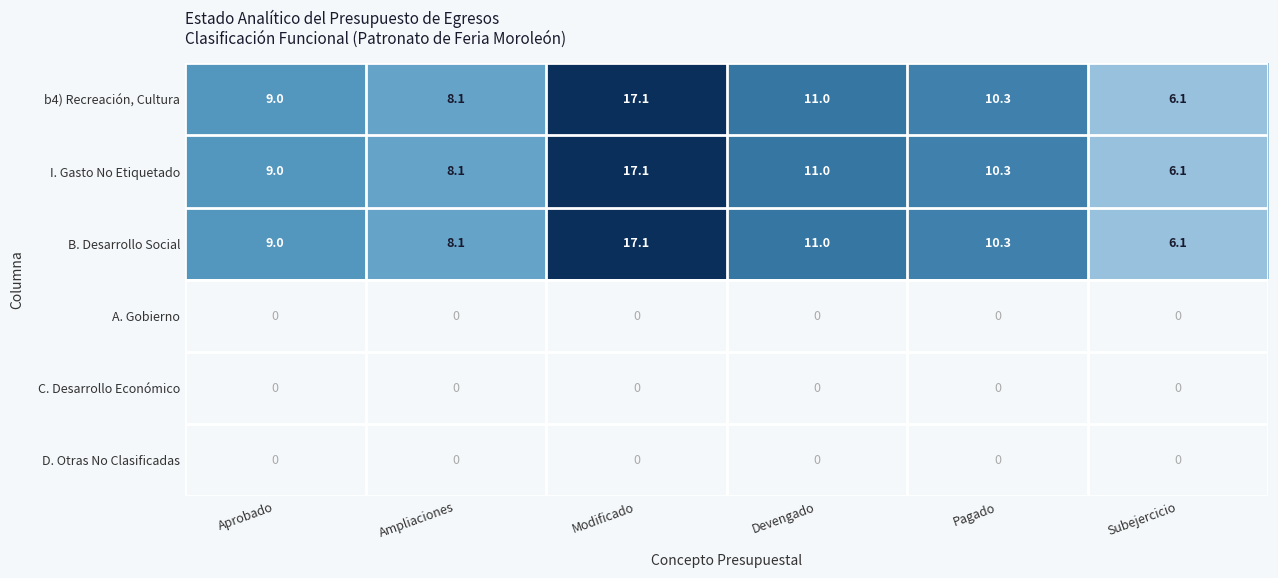

What is the minimum value for b4) Recreación, Cultura?

6.1